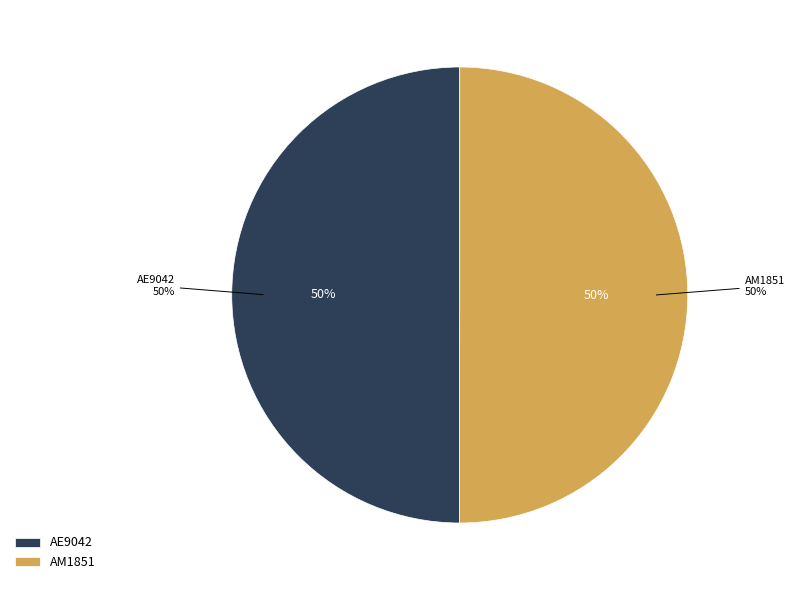

Count the number of slices in the pie.

2